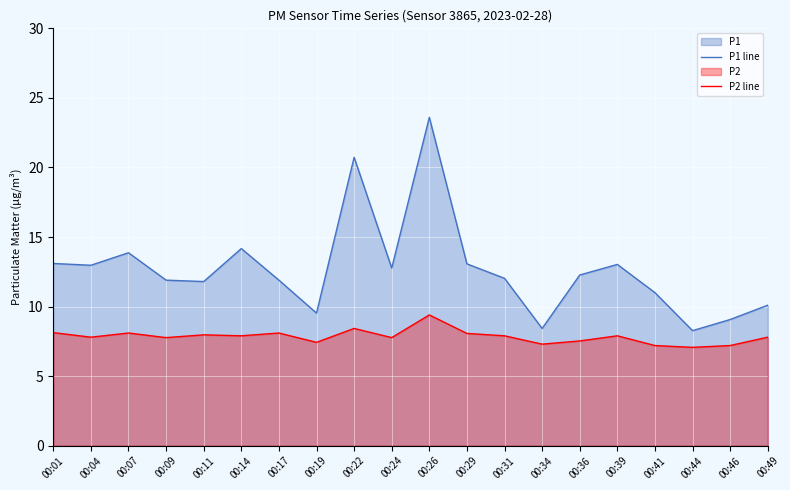

What is the spread (max minus min) of values at 00:41?

3.8